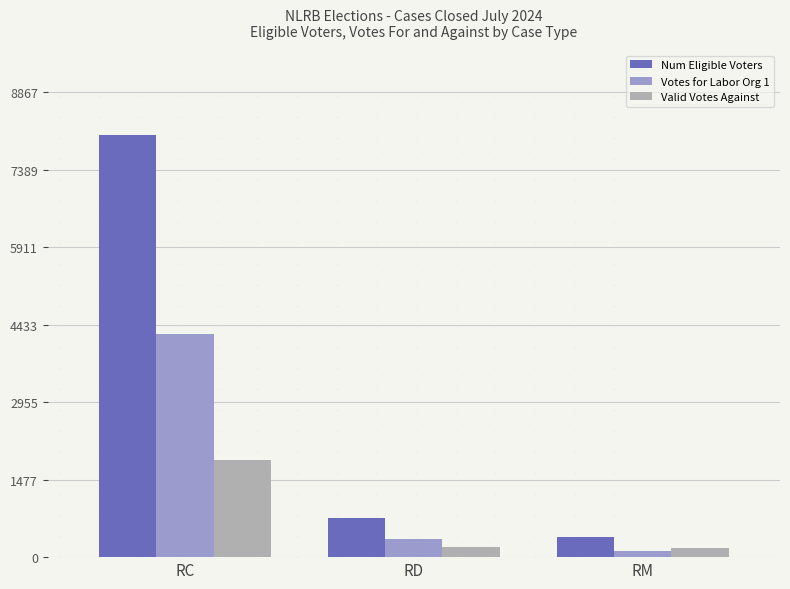

The value of Valid Votes Against at RC is 1852. True or false?

True